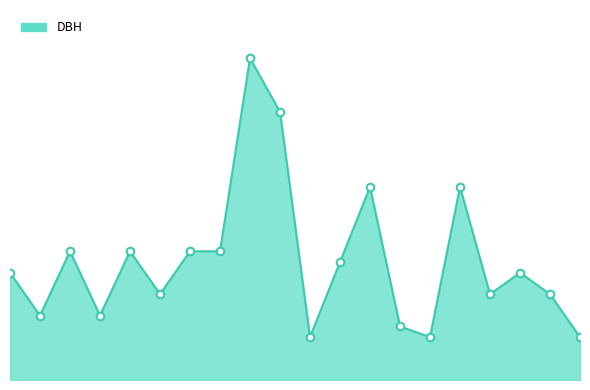

Is this an area chart (filled region under the line)?

Yes